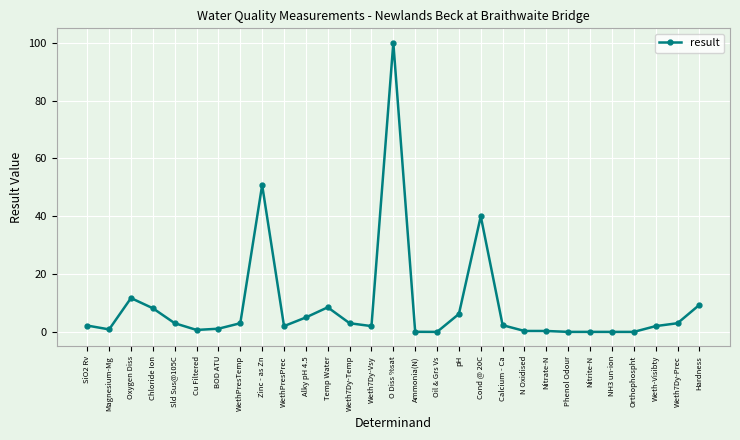

What is the label of the 26th point from the right?

Chloride Ion